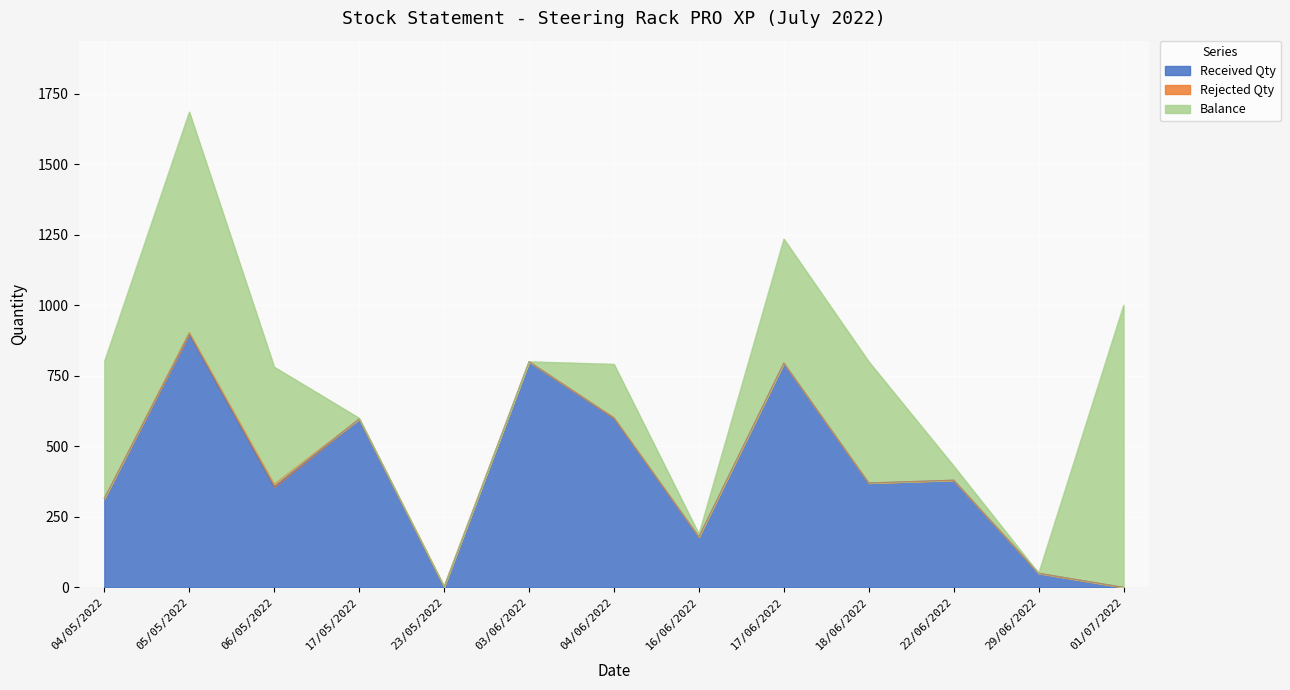

True or false: Balance has more than 2 interior local peaks.

True